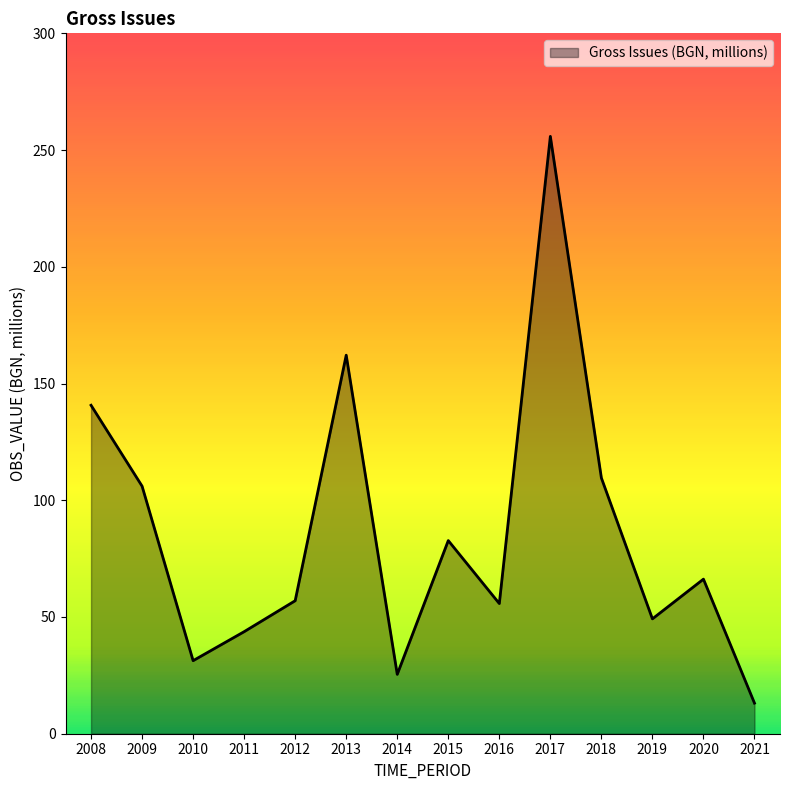

Where is the first local minimum?

2010